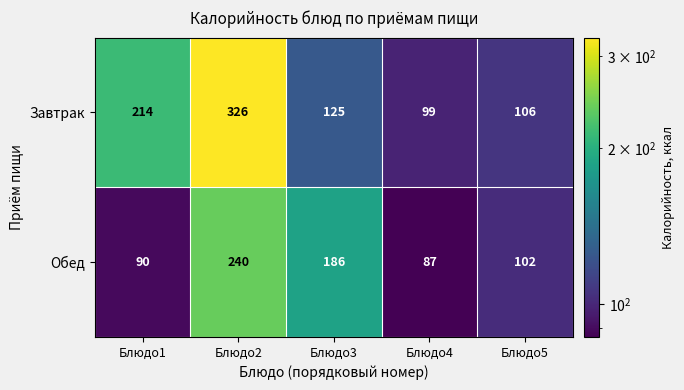

What is the average value of the Завтрак series?

174